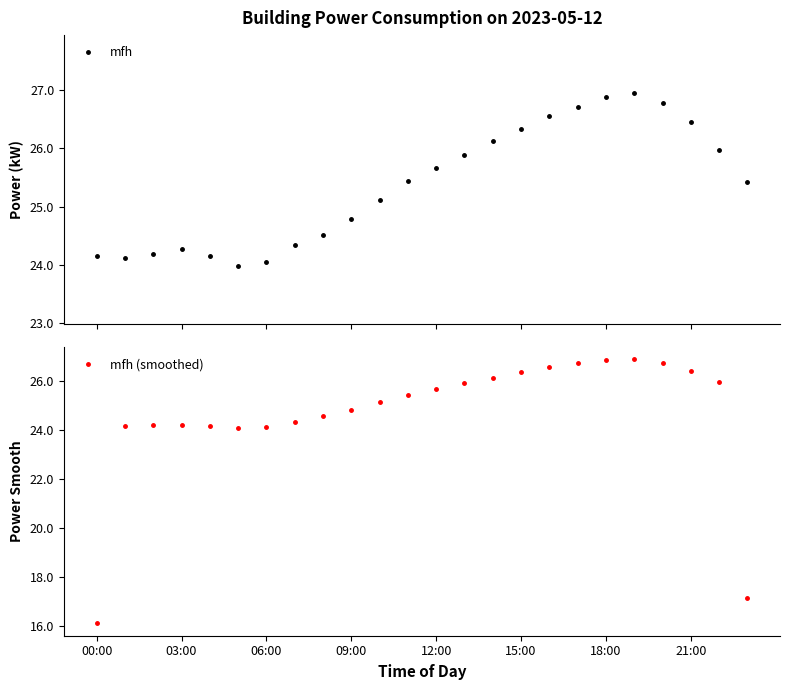

How many data points in mfh (smoothed) are less than 25?

11